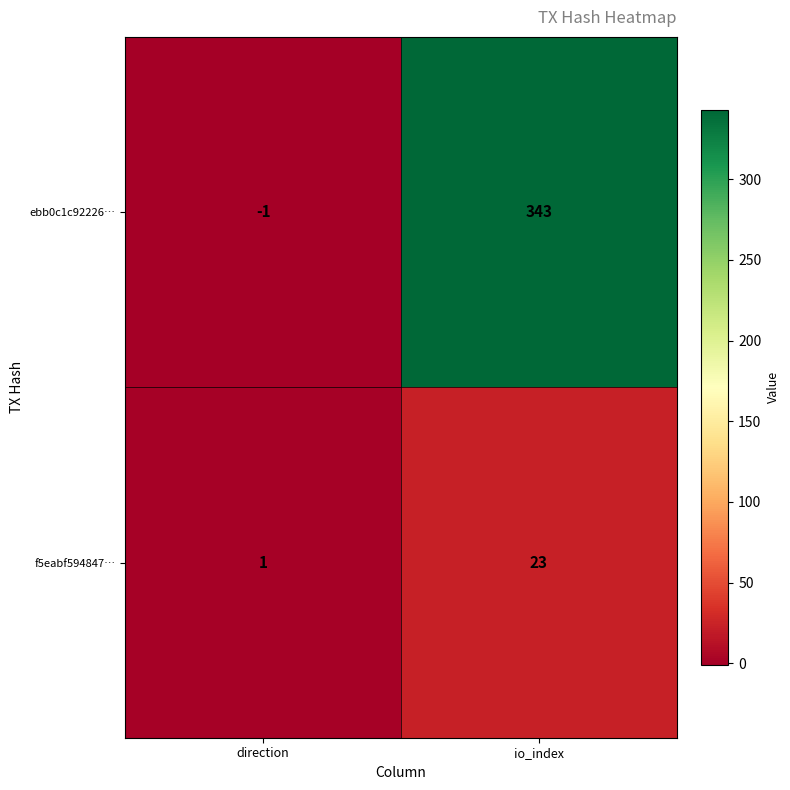

True or false: f5eabf594847… has a value of 23 at io_index.

True